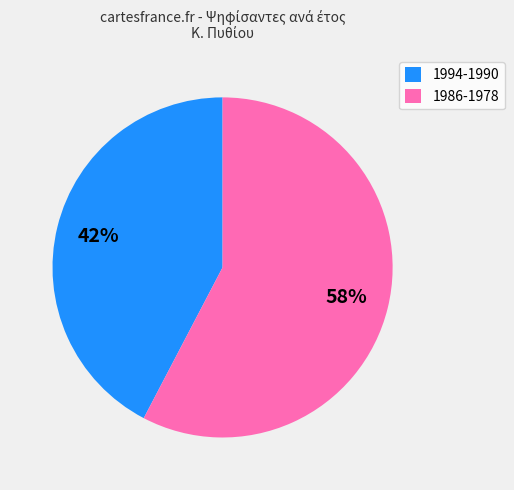

The 1986-1978 slice represents 58% of the pie. True or false?

True